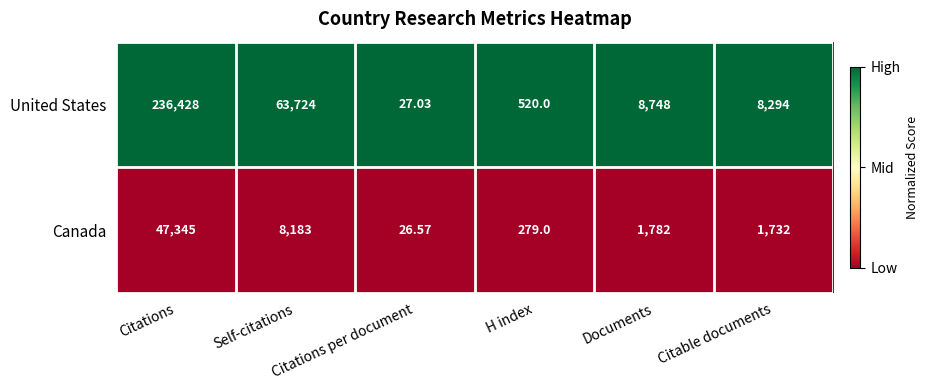

Which series has the largest total across all categories?

United States